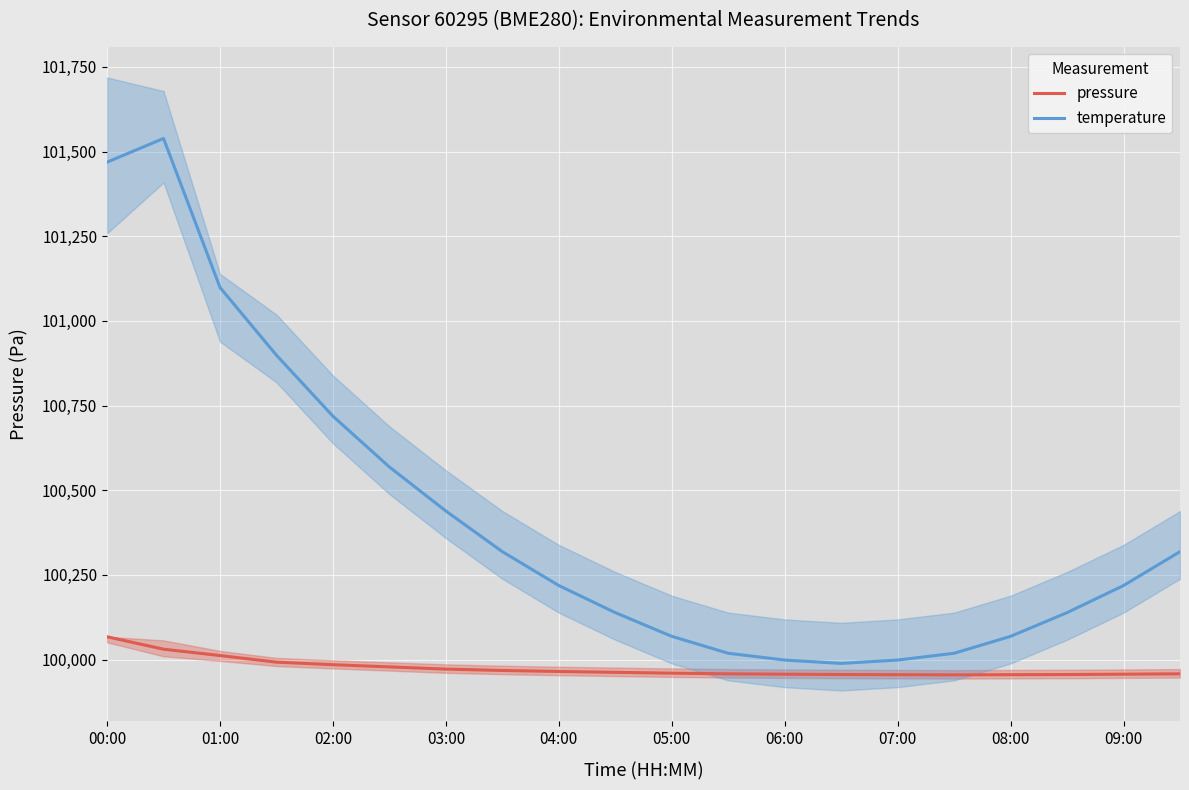

True or false: pressure and temperature intersect in this chart.

False